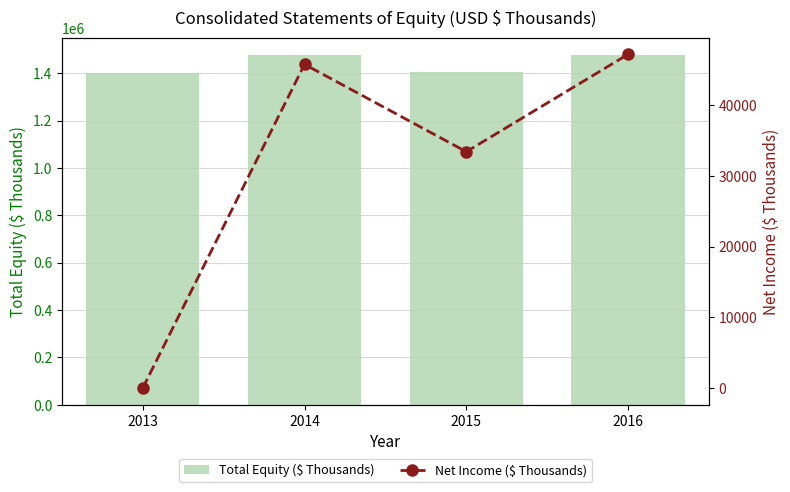

Rank the categories by Net Income ($ Thousands) value from lowest to highest.

2013, 2015, 2014, 2016